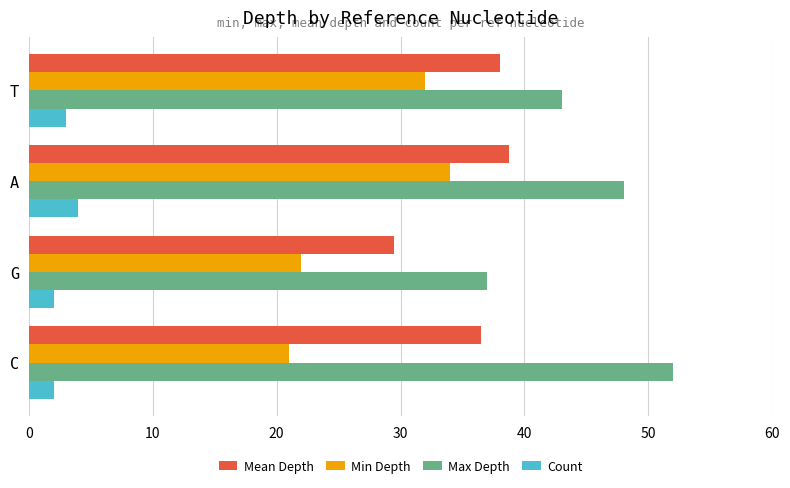

What is the average value of the Mean Depth series?

35.7